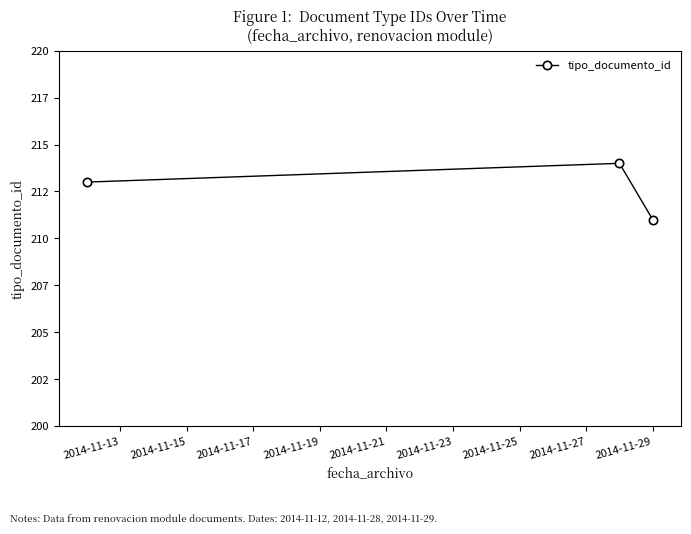

Is this an area chart (filled region under the line)?

No